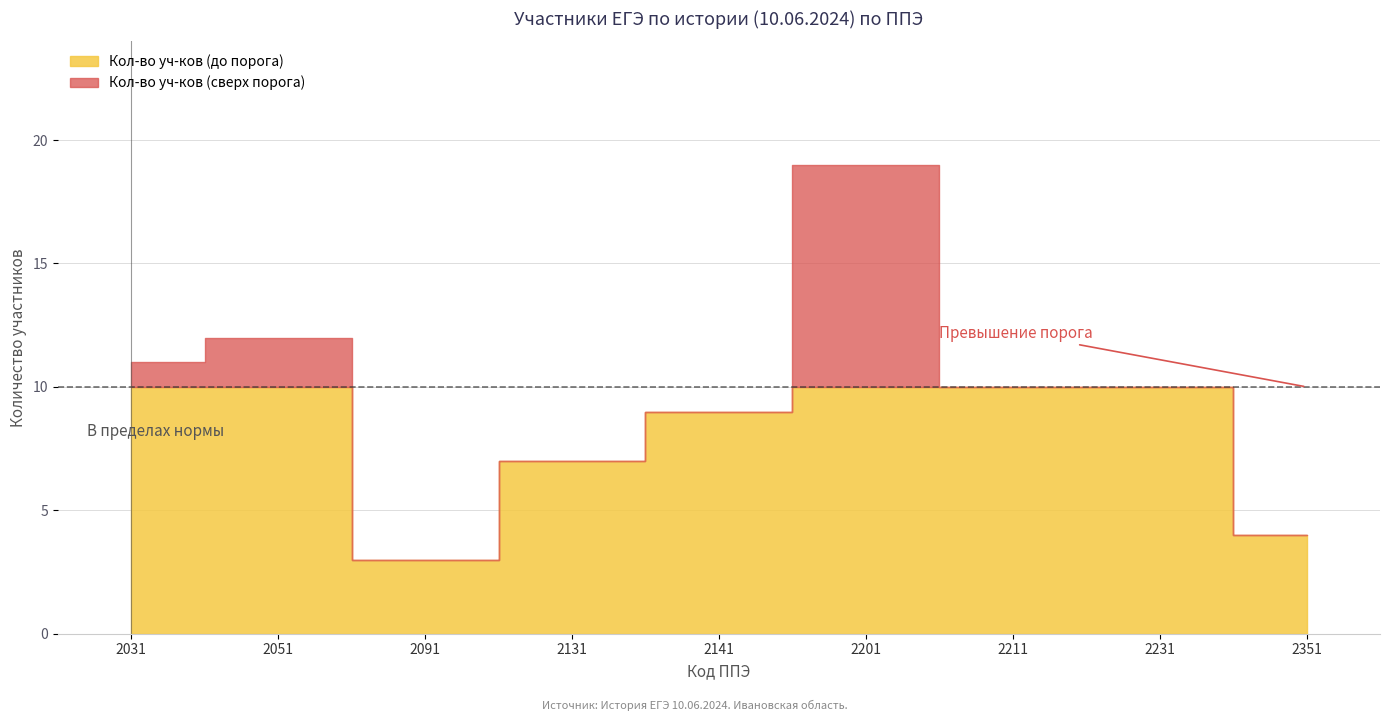

What is the difference between the highest and lowest values at 2351?

4